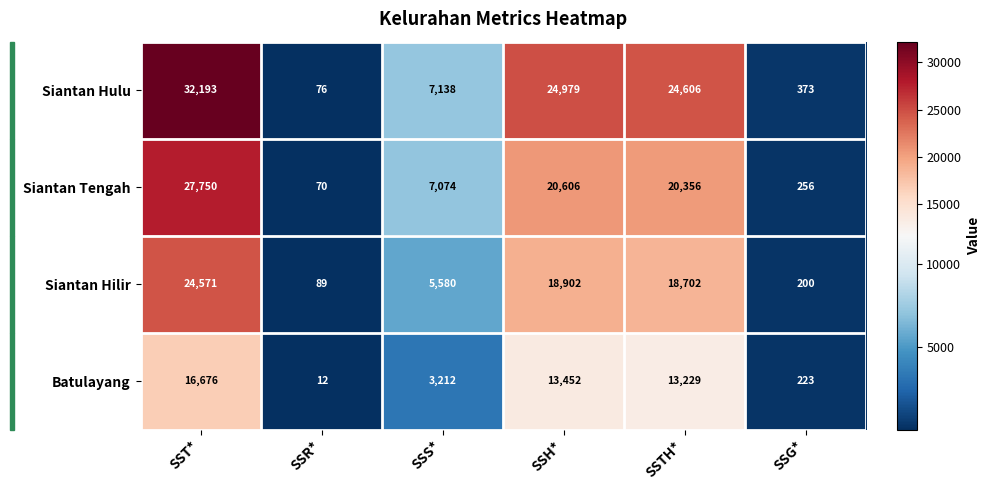

At which label does Siantan Hulu first exceed 24606?

SST*